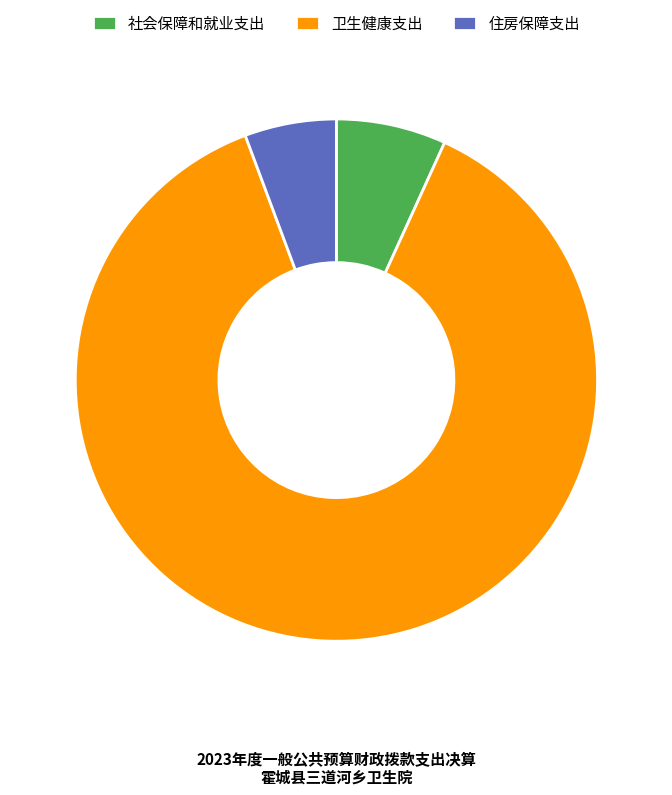

Which slice is the largest?

卫生健康支出